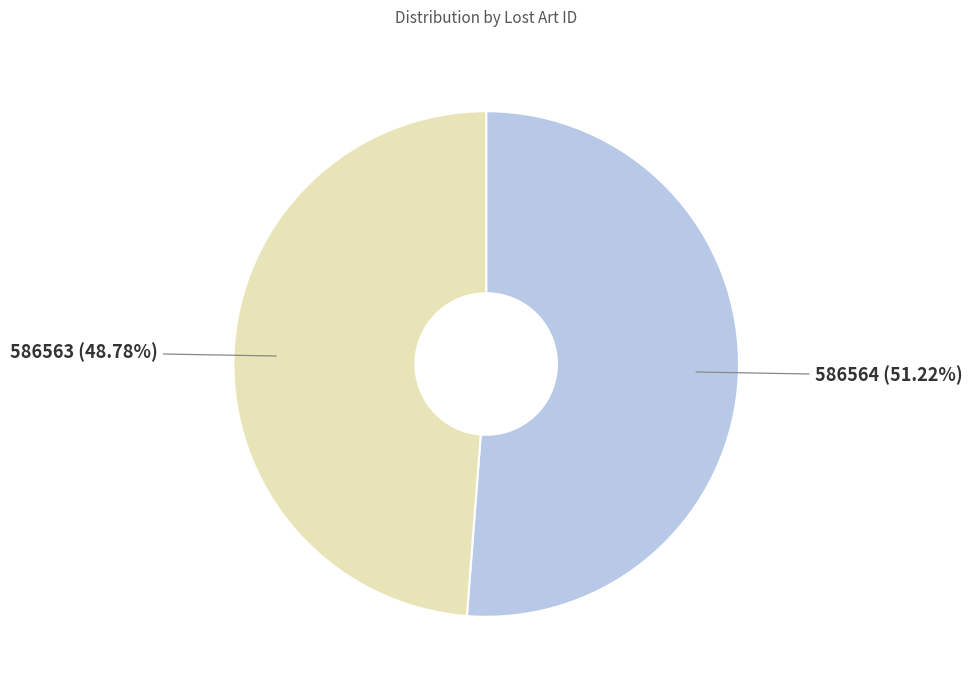

How many segments does this pie chart have?

2